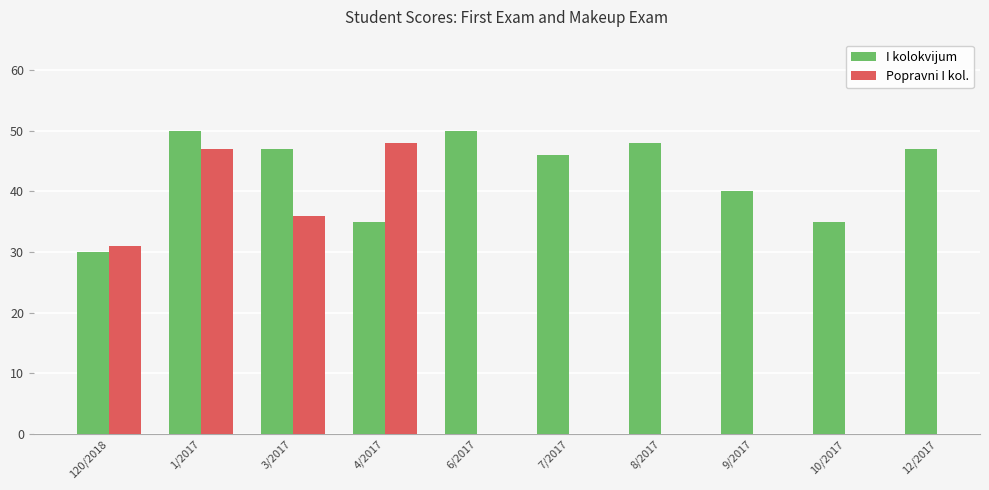

How many groups of bars are there?

10